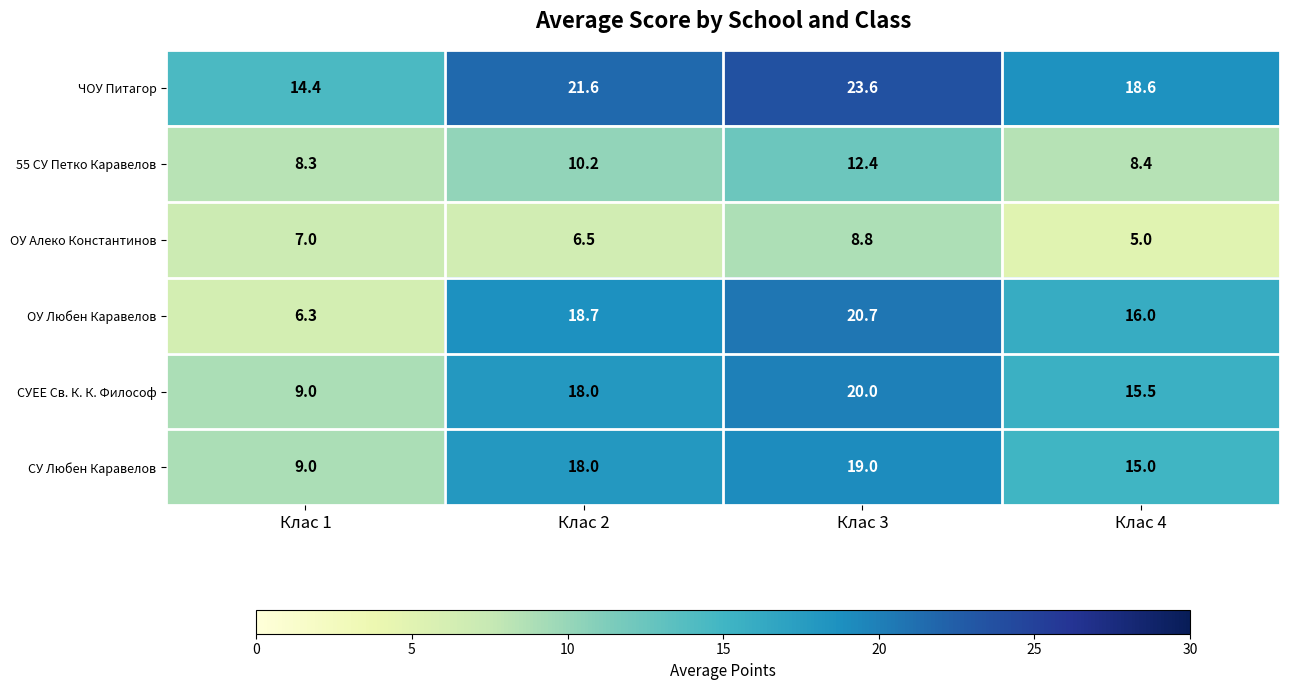

Rank the categories by ОУ Алеко Константинов value from lowest to highest.

Клас 4, Клас 2, Клас 1, Клас 3